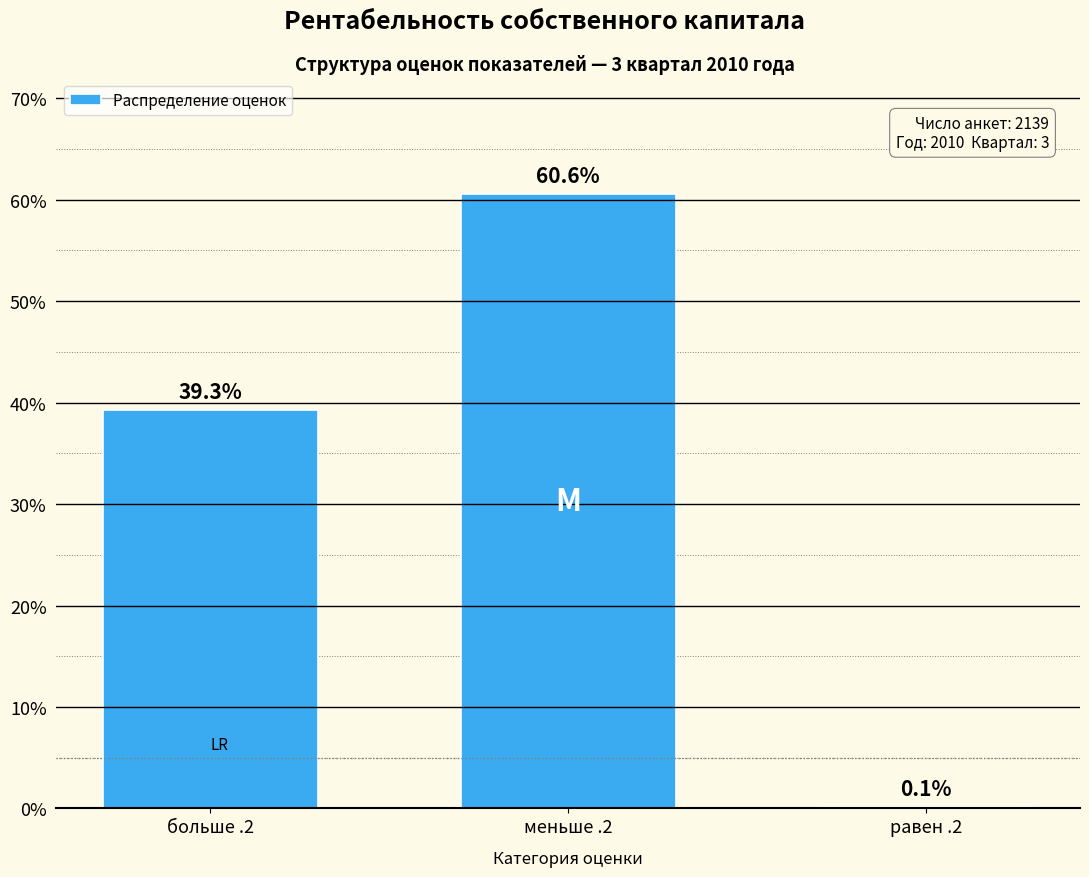

Reading right to left, list all the values displayed in this chart.

равен .2=0.1	меньше .2=60.6	больше .2=39.3